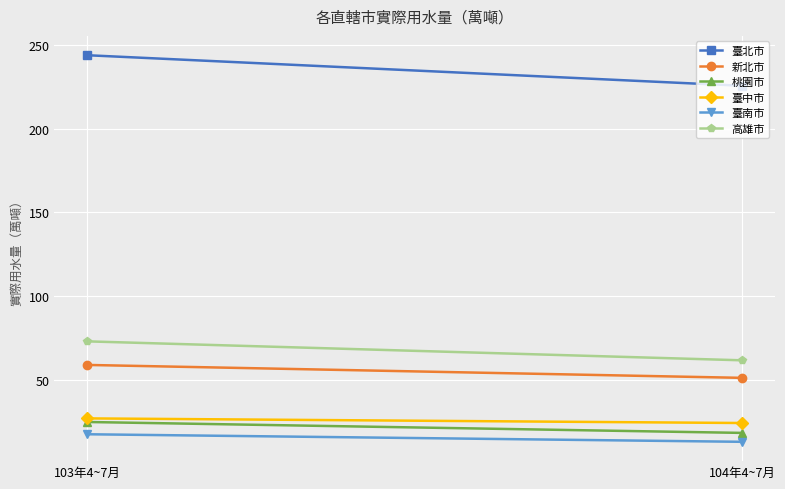

What is the label of the 2nd point from the right?

103年4~7月